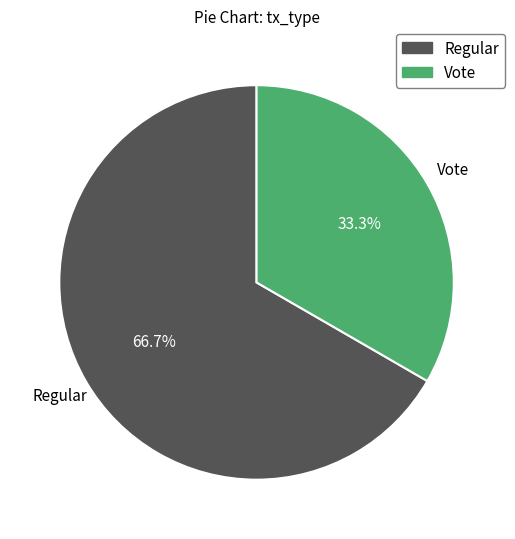

Which has a higher value, Regular or Vote?

Regular